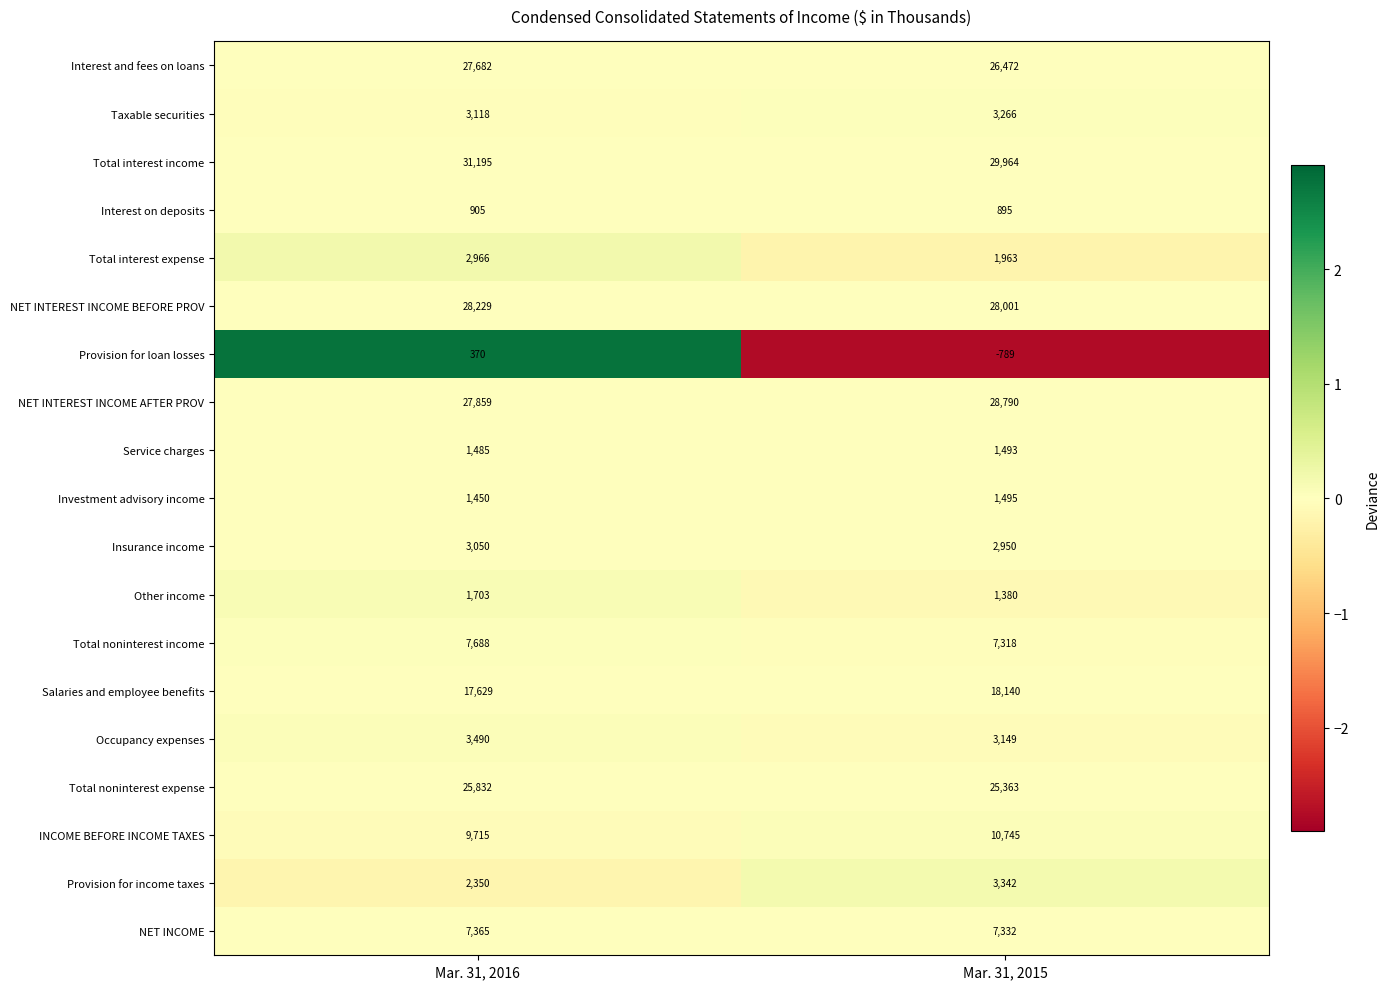

What is the minimum value shown in the chart?

-789